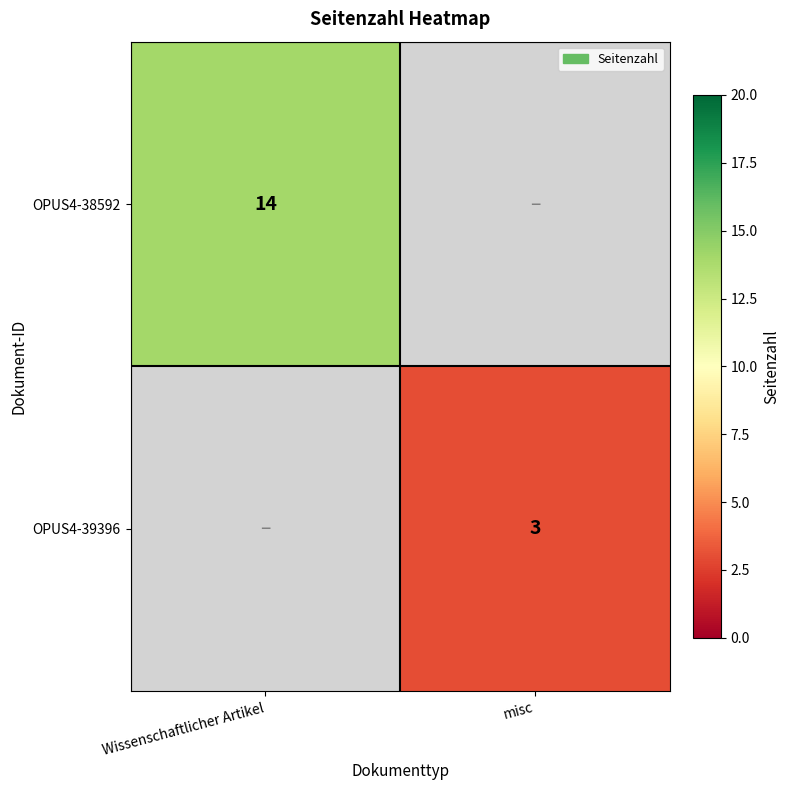

Is the value of OPUS4-39396 at misc greater than the value of OPUS4-38592 at Wissenschaftlicher Artikel?

No